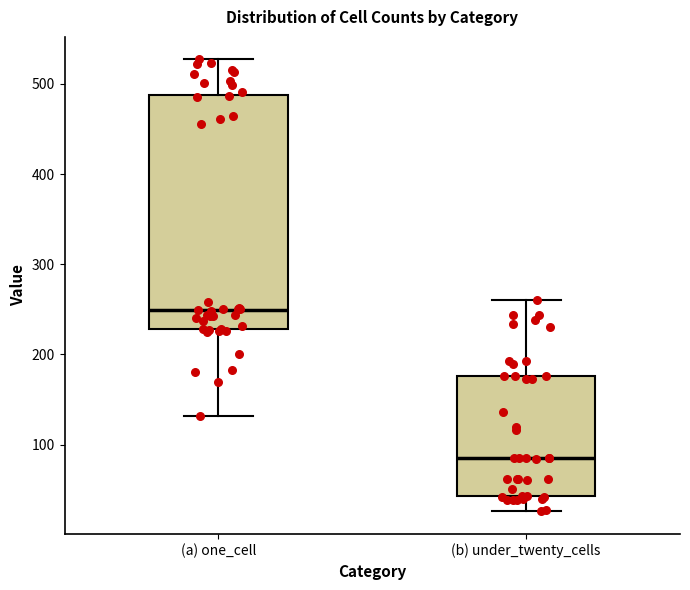

Reading left to right, transcribe this box plot: for each box, give where its median line is, the range the box spans, and where its two whiskers end, as read against the y-axis. The values are not printed on the chart, so give them approximately, as read against the axis.

(a) one_cell: median 250, box 230 to 490, whiskers 130 to 530
(b) under_twenty_cells: median 90, box 40 to 180, whiskers 30 to 260